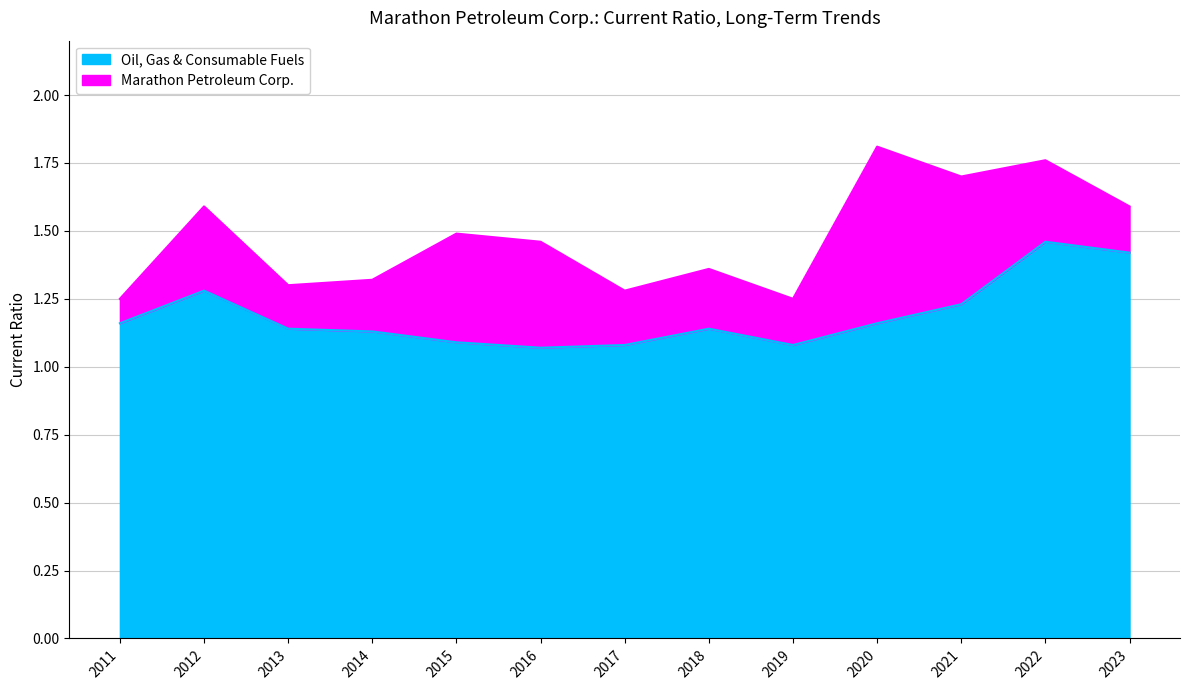

At how many categories does at least one series exceed 1?

13